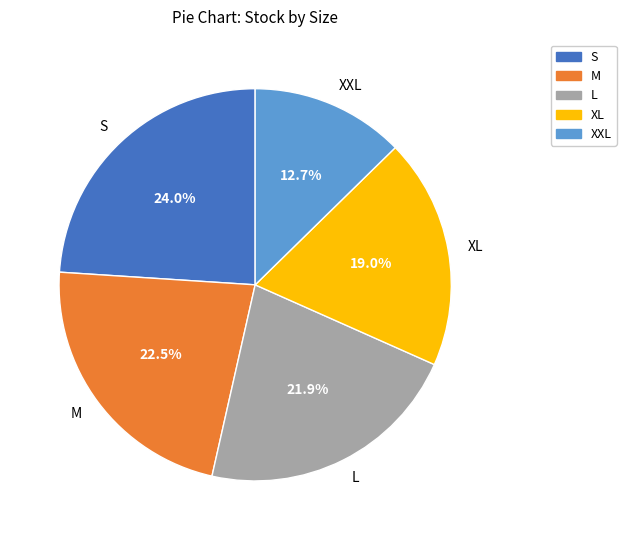

Does XL represent more than half of the total?

No